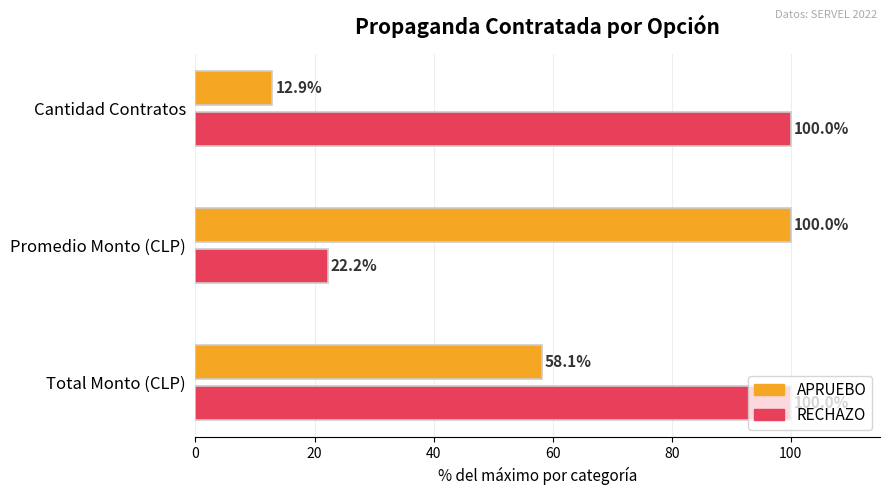

Rank the series by their average value, from lowest to highest.

APRUEBO, RECHAZO